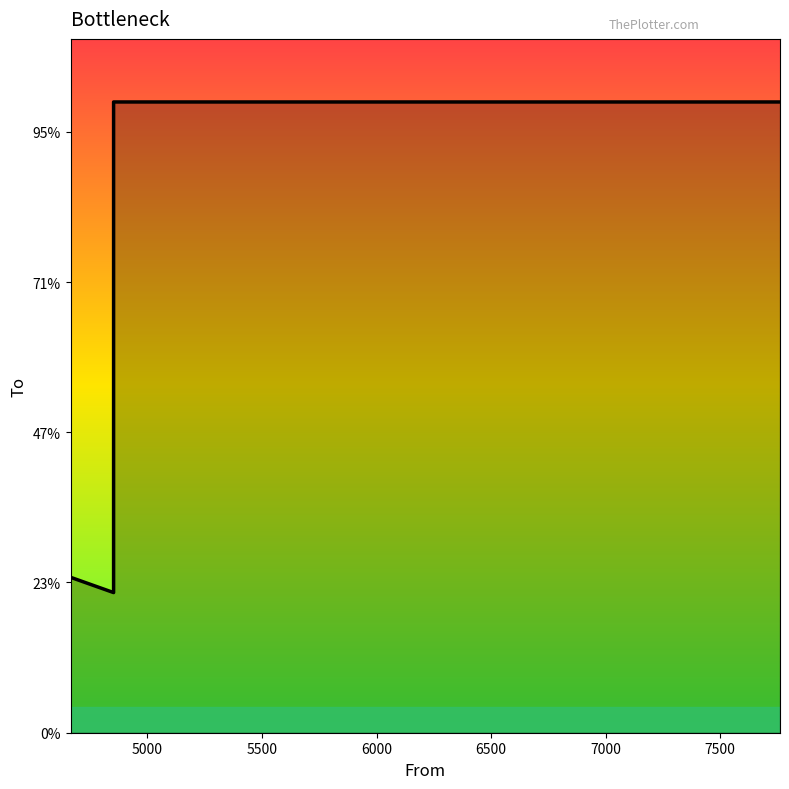

Count the number of data series in this chart.

1